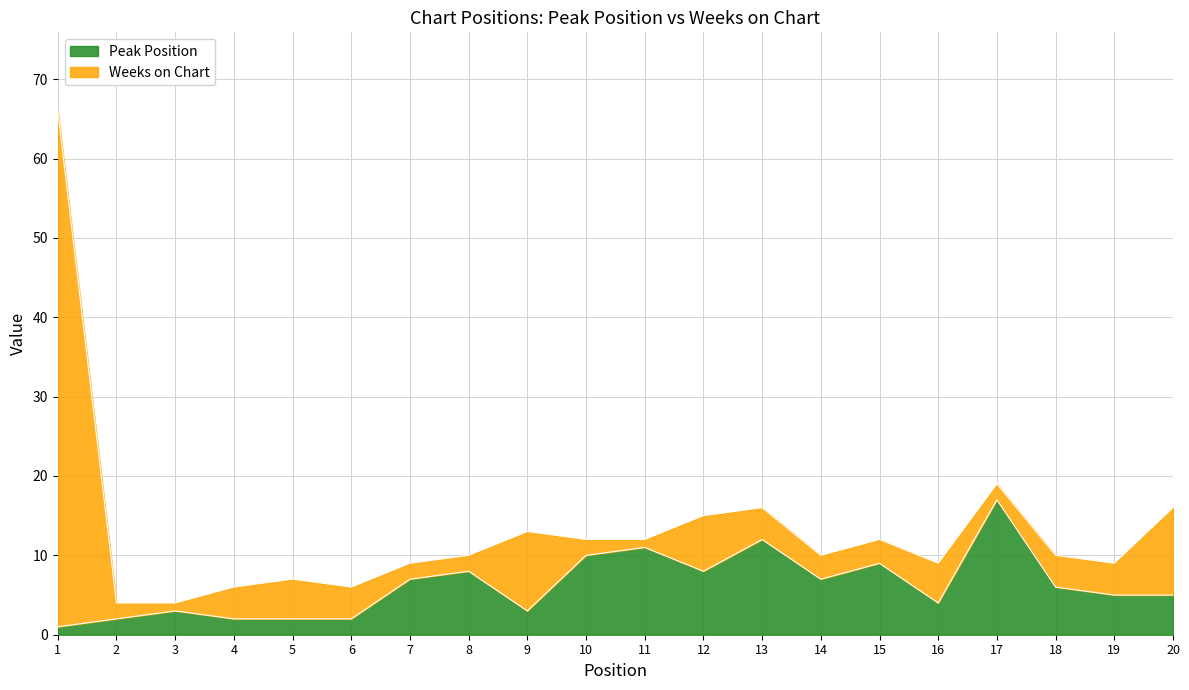

Where is the first local maximum?

3